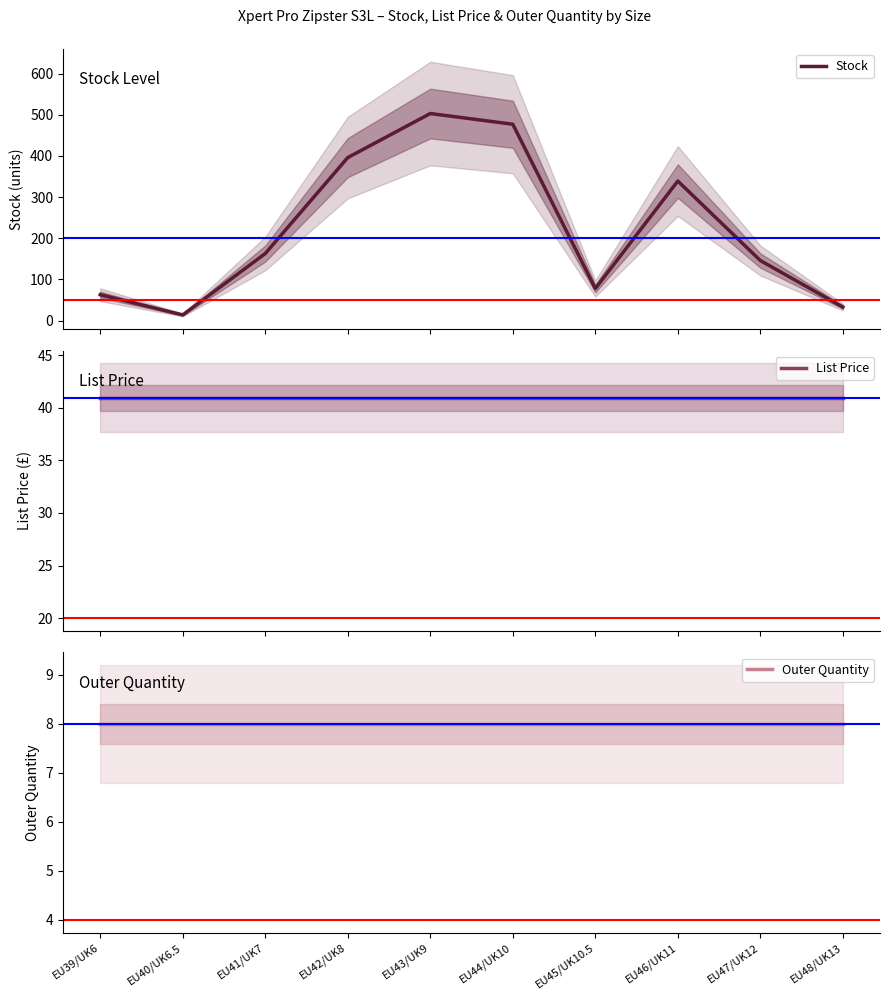

Is the value of Stock at EU41/UK7 greater than the value of Outer Quantity at EU40/UK6.5?

Yes